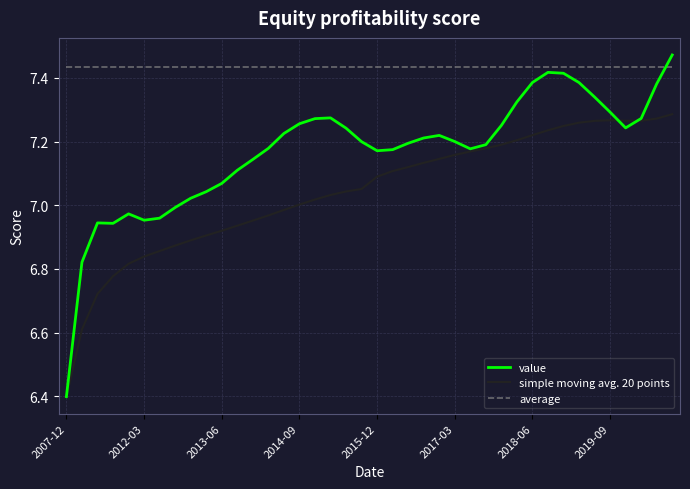

What is the lowest value of the value series?

6.4